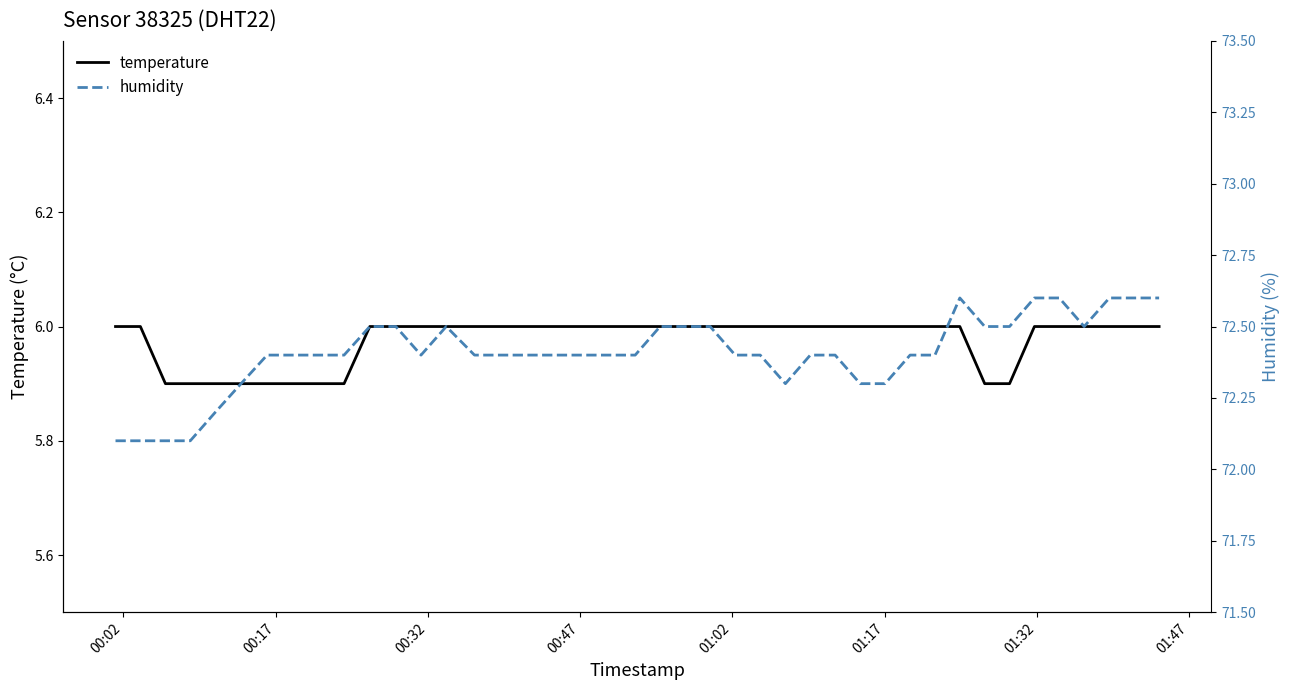

What is the lowest value of the temperature series?

5.9